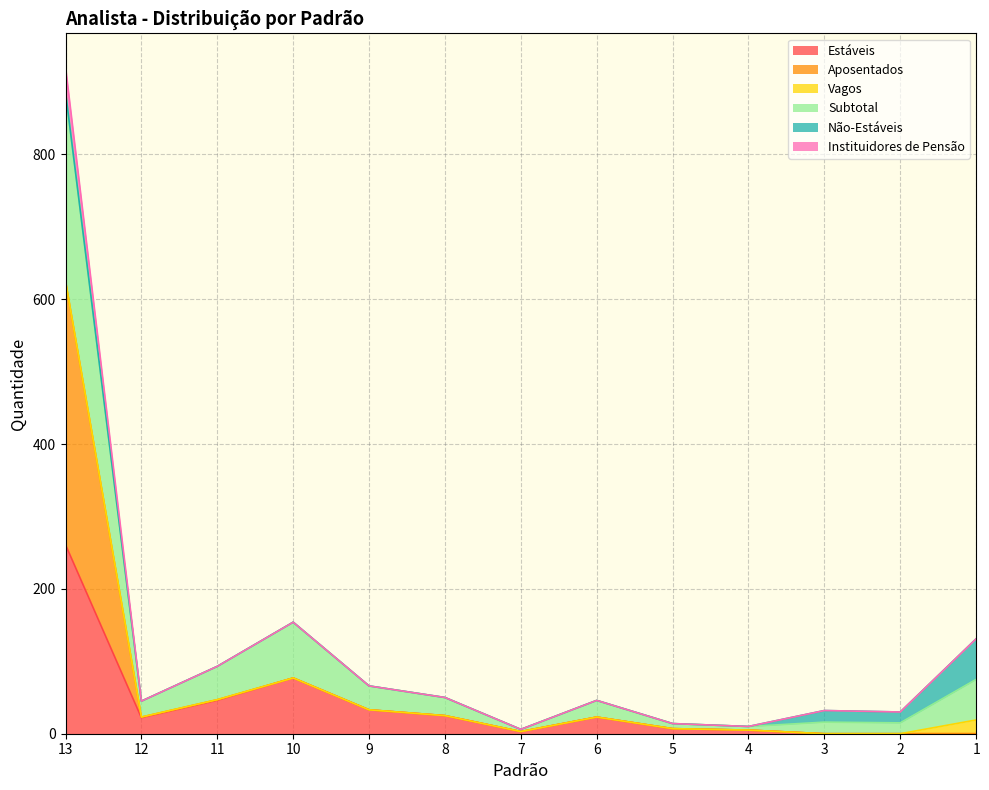

True or false: Estáveis and Aposentados intersect in this chart.

False